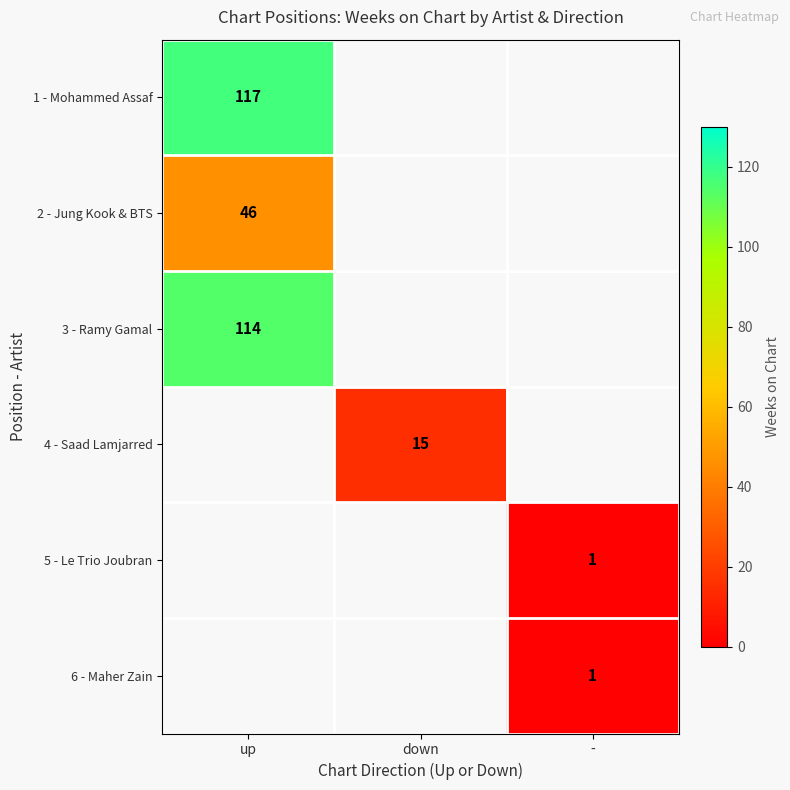

The 5 - Le Trio Joubran series shows 0 at -. True or false?

False